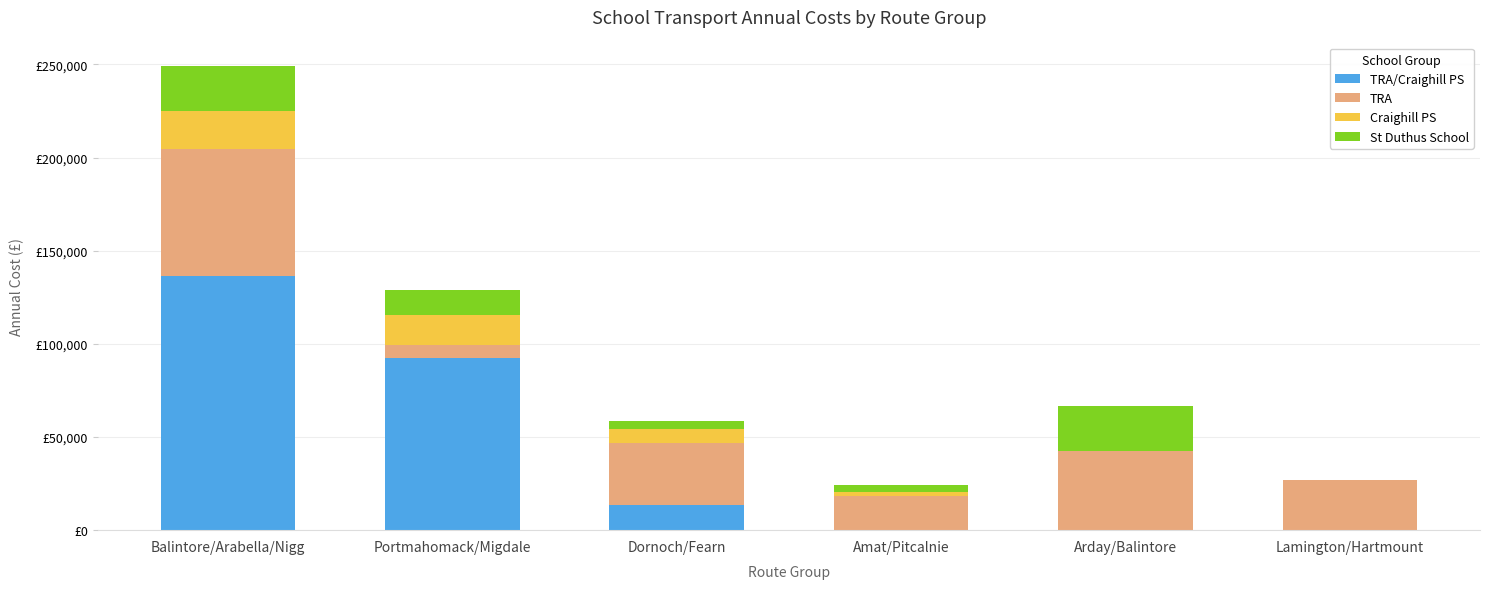

Which series has the widest spread of values?

TRA/Craighill PS